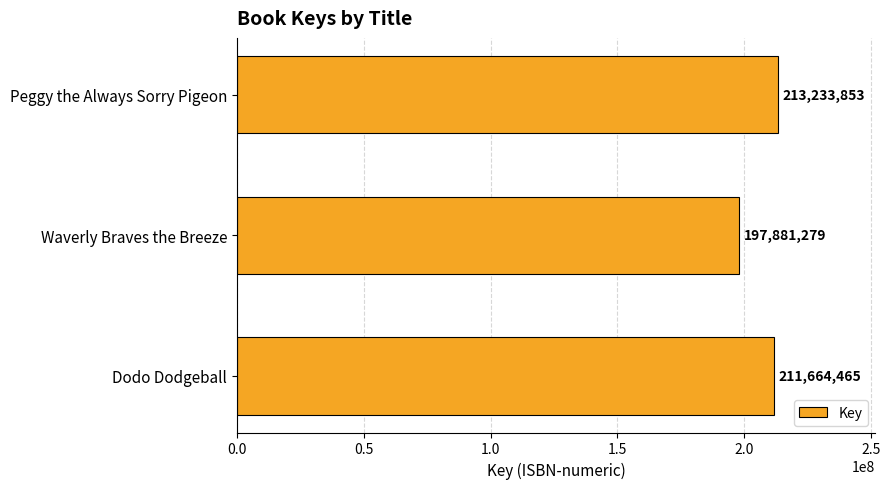

Is it true that the value at Dodo Dodgeball is 211664465?

True